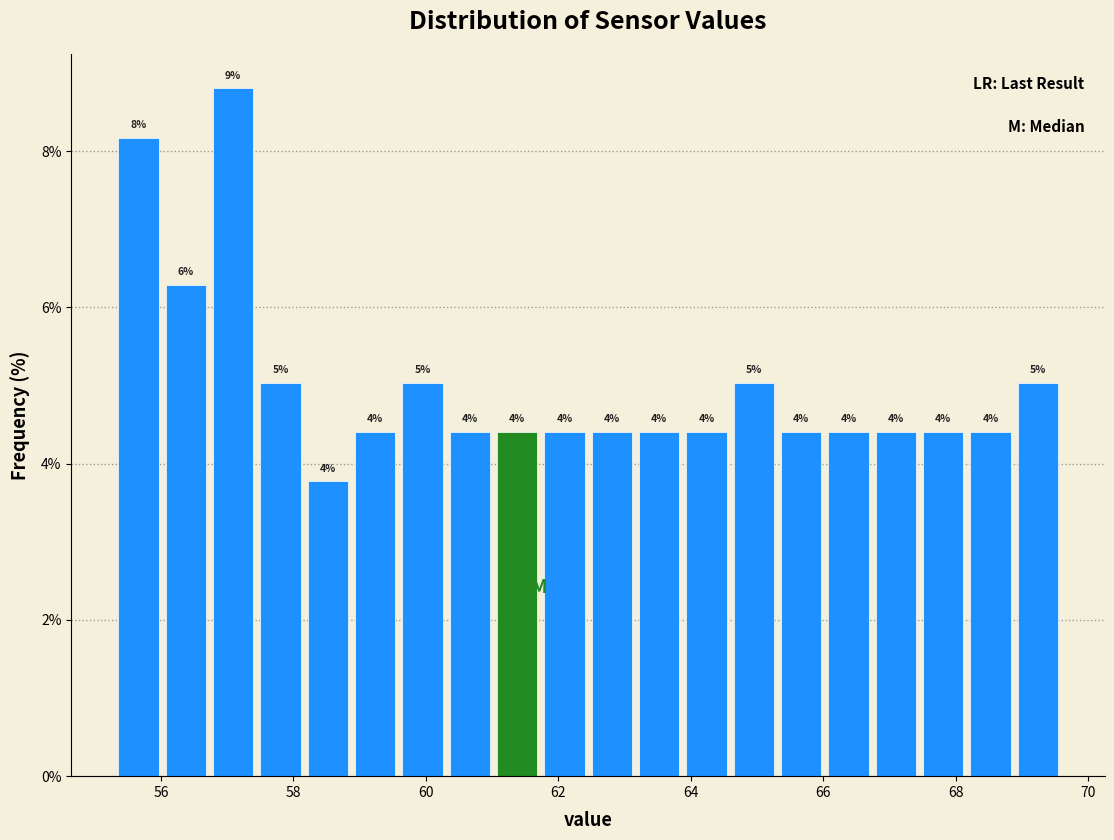

Around what value on the x-axis is the tallest bar? Give the approximate position of its centre, as read against the axis.

57.0